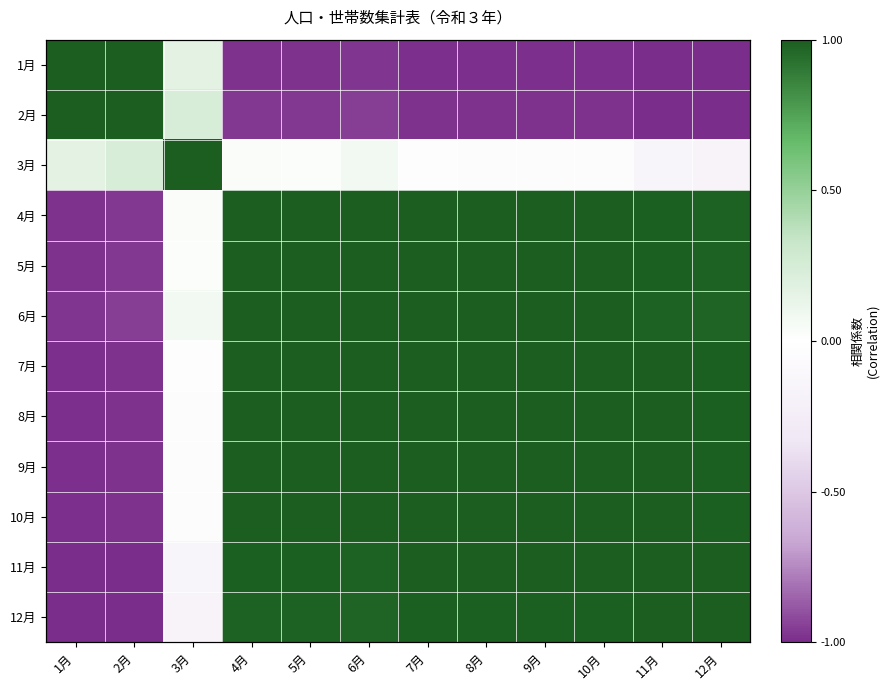

The value of 1月 at 2月 is 1.0. True or false?

True